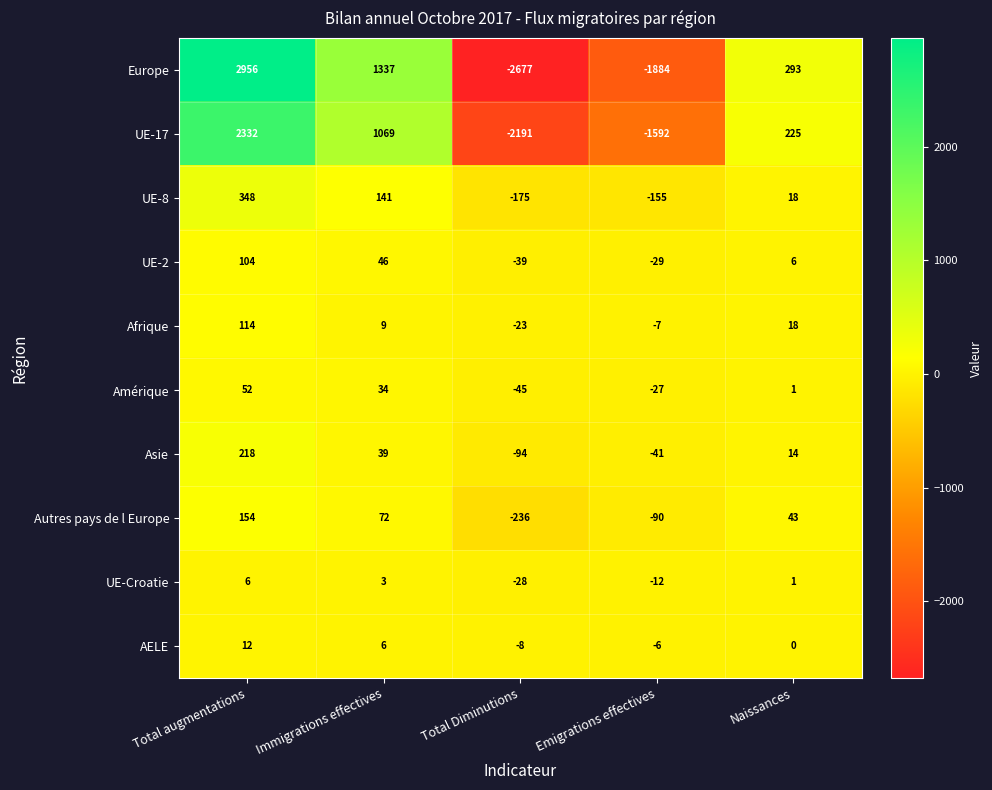

What value does the UE-17 series have at Immigrations effectives?

1069